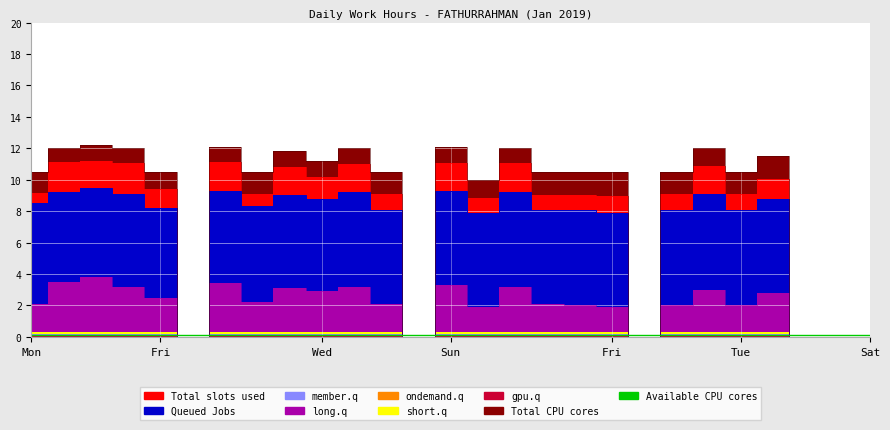

True or false: Queued Jobs and long.q intersect in this chart.

False